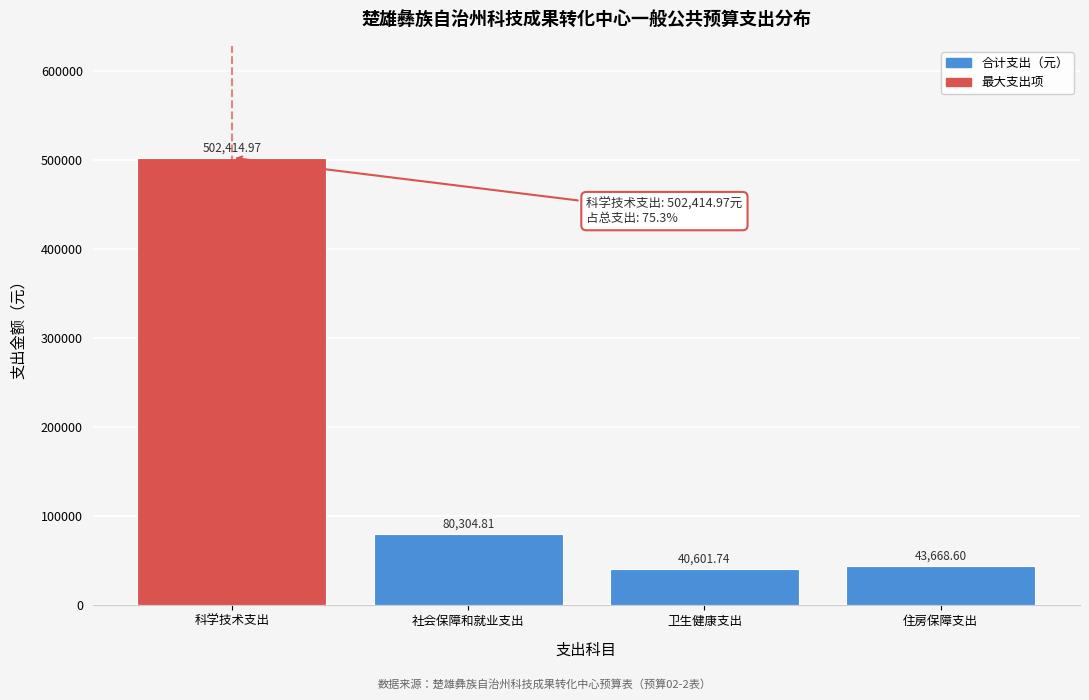

What is the difference between the maximum and minimum values?

461813.2